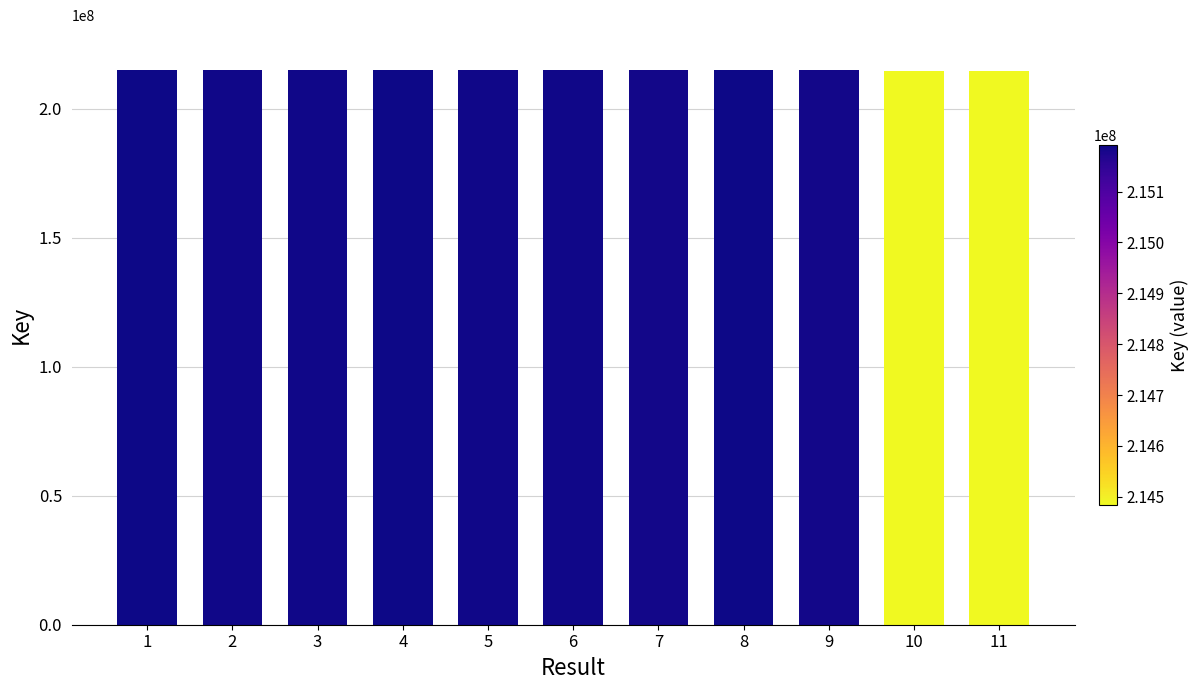

What is the sum of the values at 11 and 7?

429669646